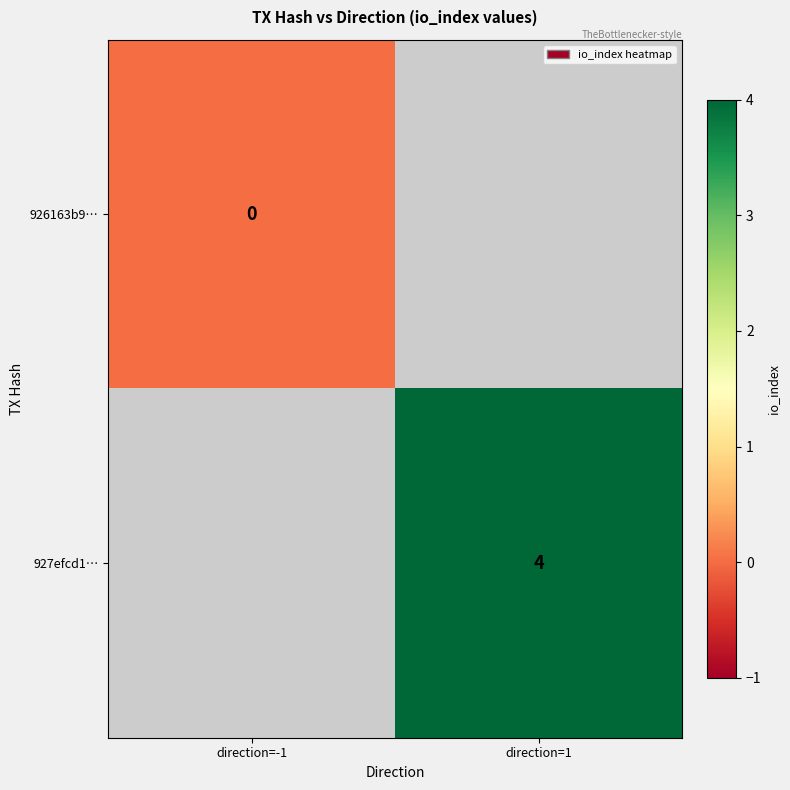

Is it true that 927efcd1… equals 4.0 at direction=1?

True